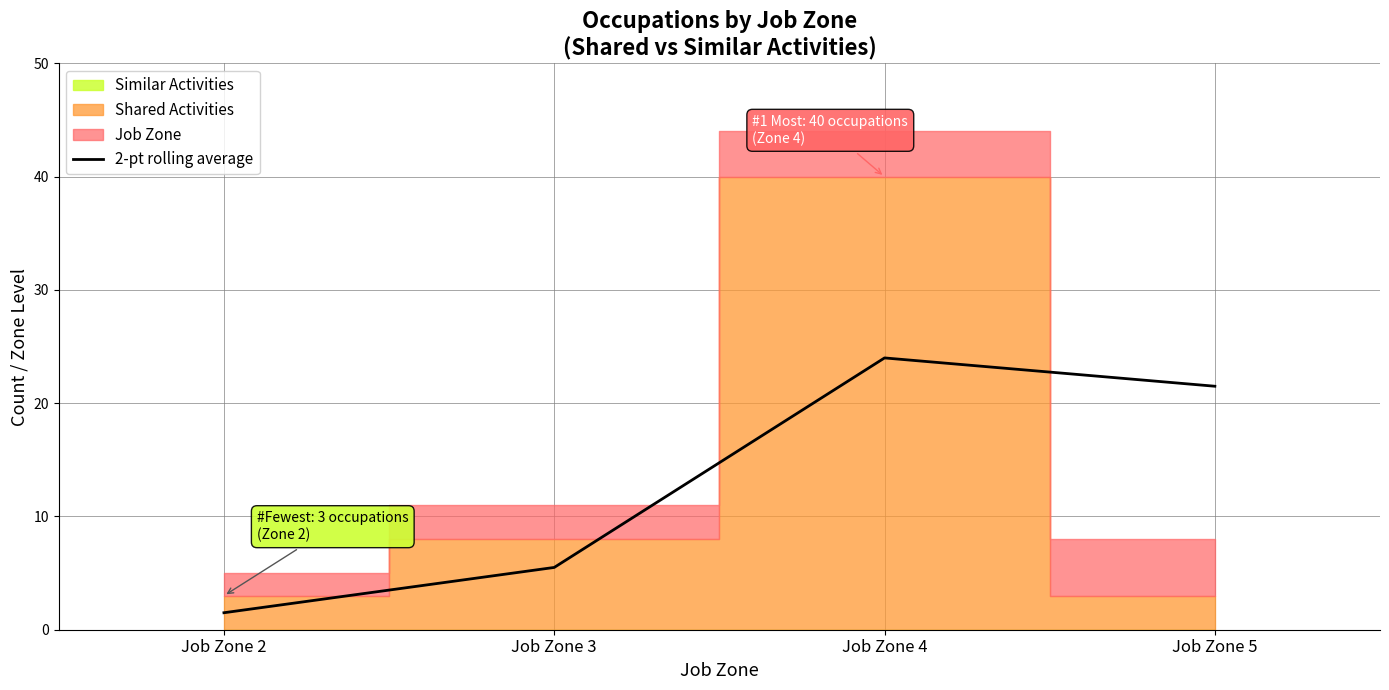

How many interior local peaks does the 2-pt rolling average series have?

1